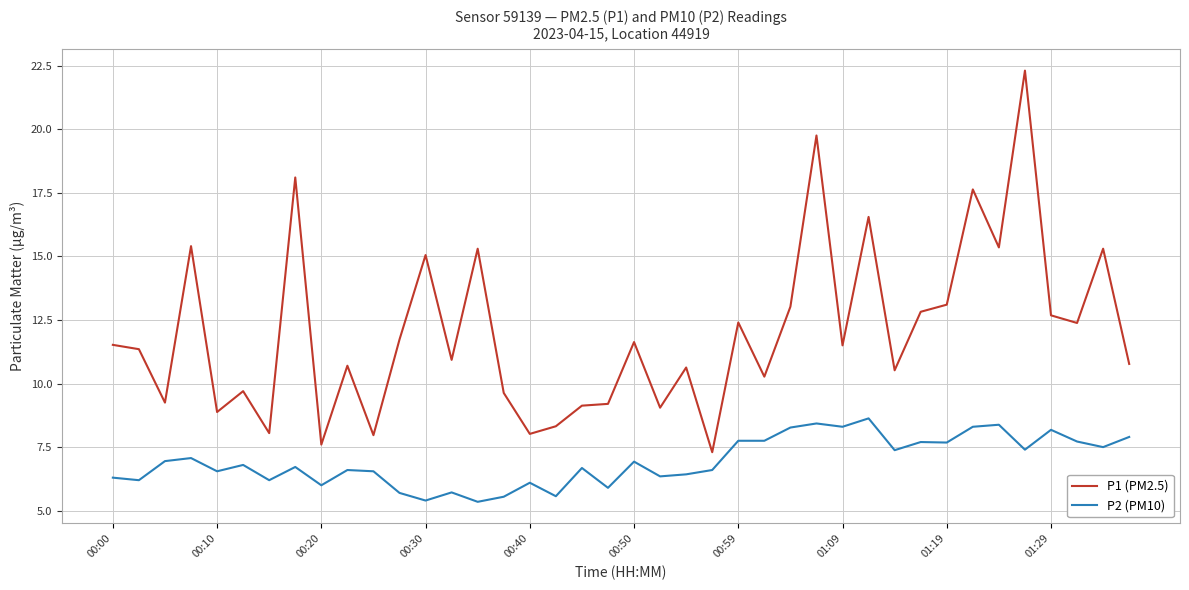

What is the maximum value for P2 (PM10)?

8.6